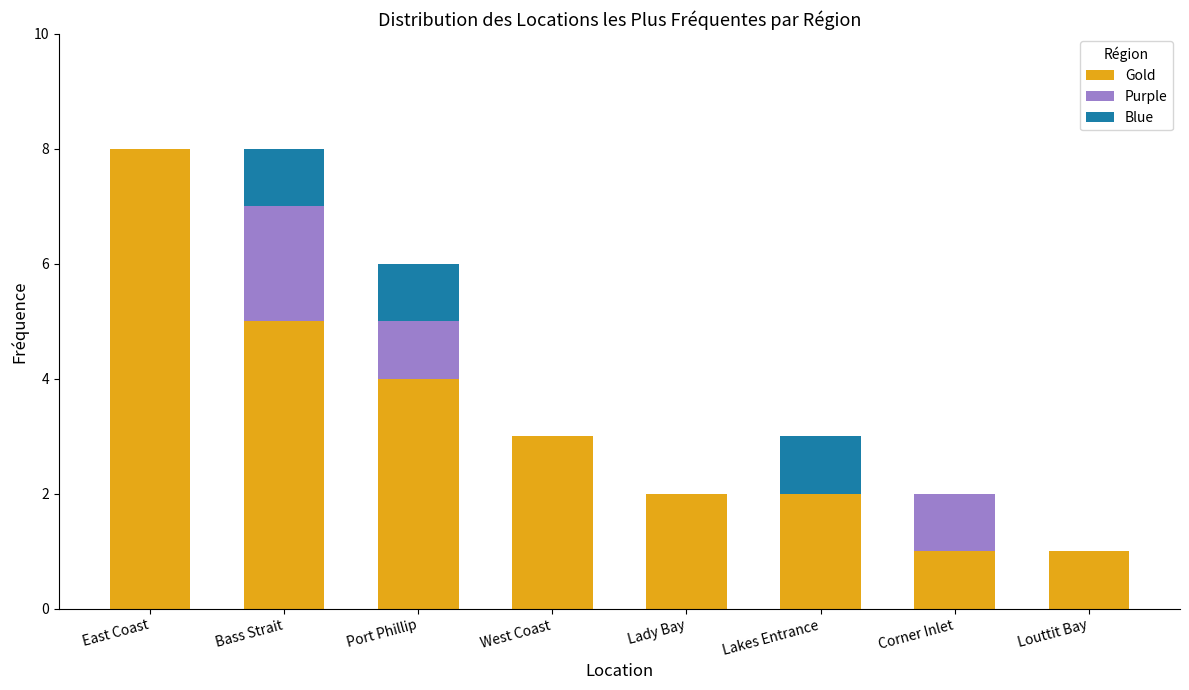

Count the number of categories in the chart.

8